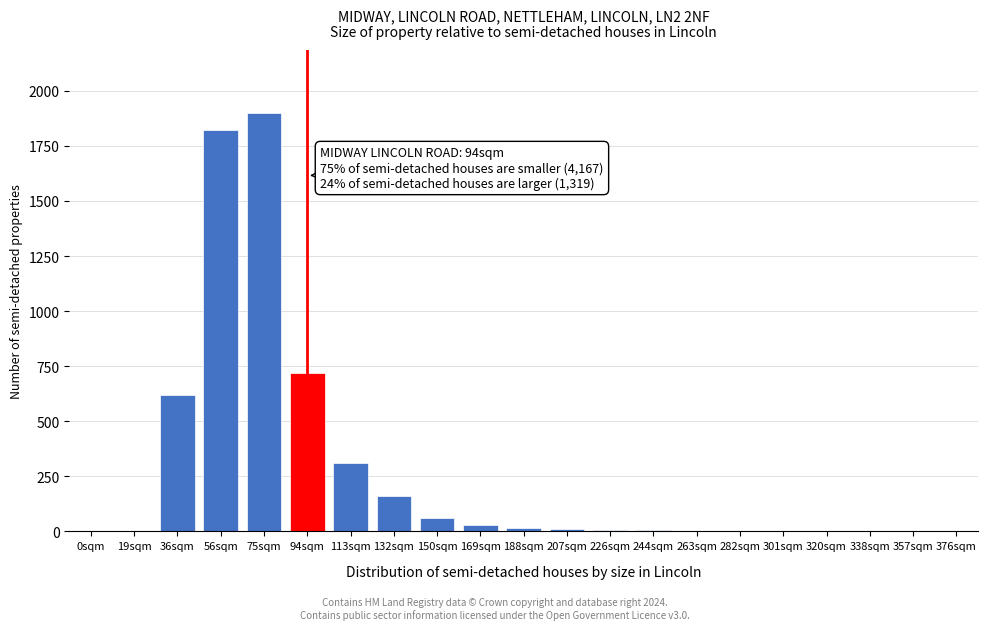

What is the maximum value shown in the chart?

1900